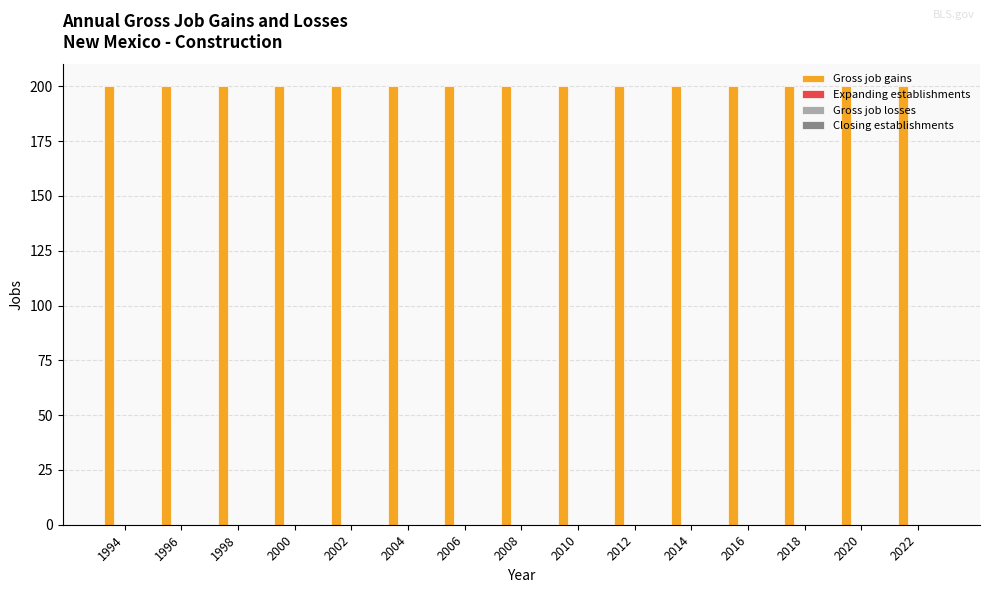

How many bars are there in each group?

4